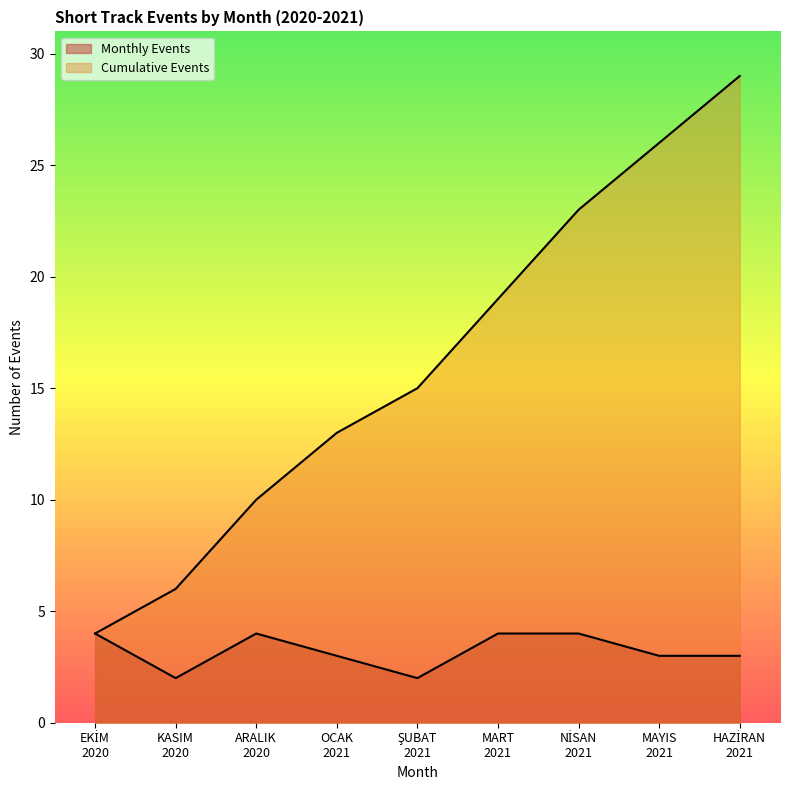

How many distinct data groups are displayed?

2